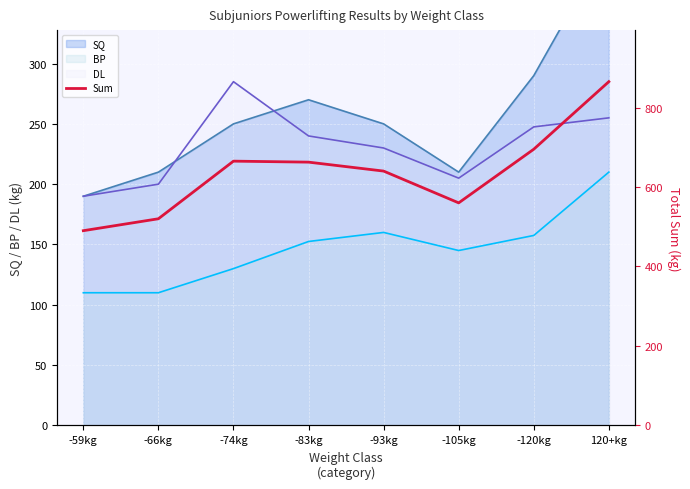

List the labels in order of value, largest first.

120+kg, -120kg, -74kg, -83kg, -93kg, -105kg, -66kg, -59kg